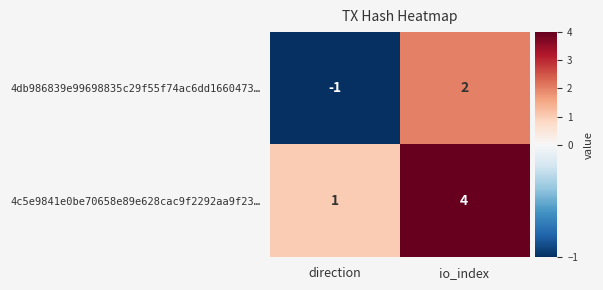

Reading right to left, what are all the values shown in this chart?

4db986839e99698835c29f55f74ac6dd1660473…: io_index=2	direction=-1
4c5e9841e0be70658e89e628cac9f2292aa9f23…: io_index=4	direction=1